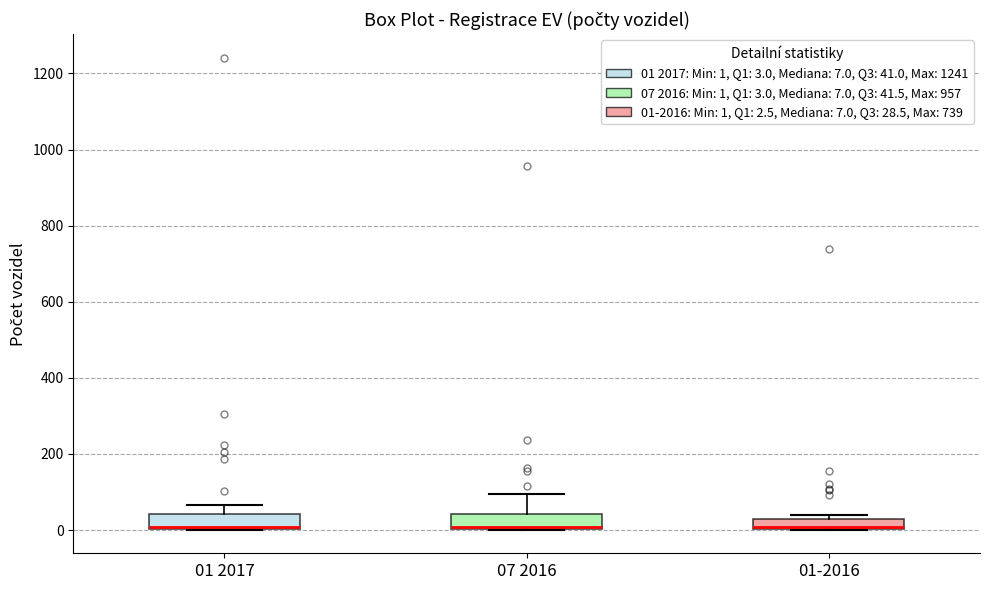

Where is the upper edge of the box for 01-2016 on the y-axis? The values are not printed on the chart, so give them approximately, as read against the axis.

20